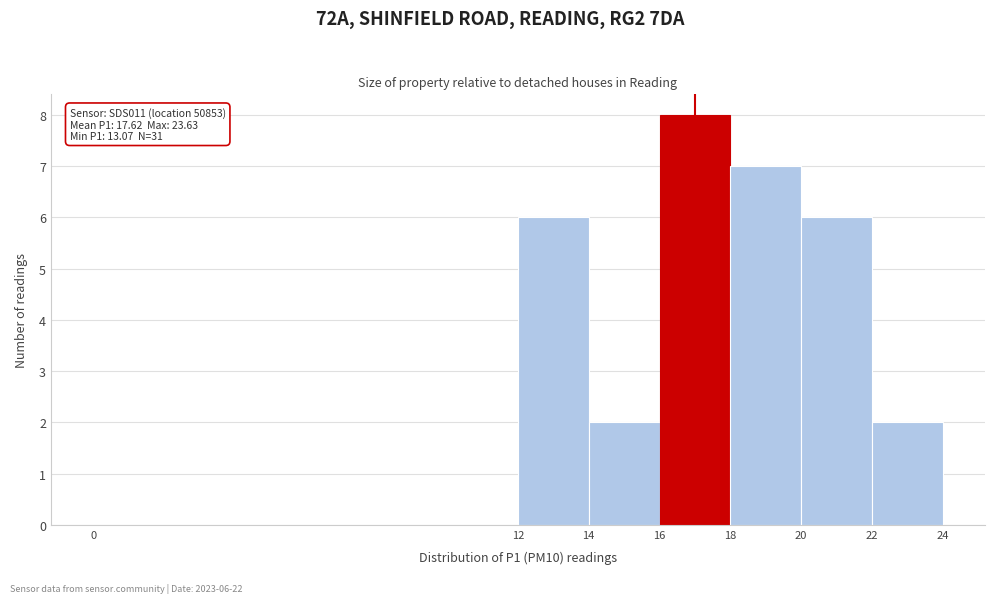

Over which range of the x-axis is the bar tallest?

16 to 18